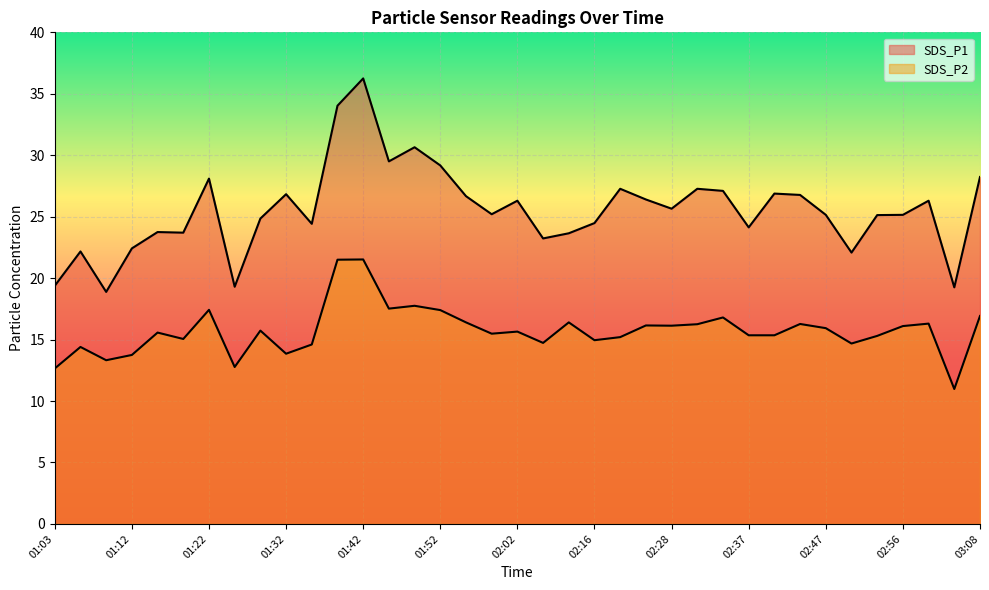

True or false: SDS_P2 has more than 1 interior local peaks.

True